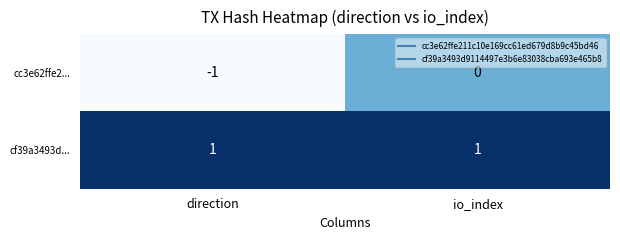

List the series in order of their overall mean, highest first.

cf39a3493d..., cc3e62ffe2...